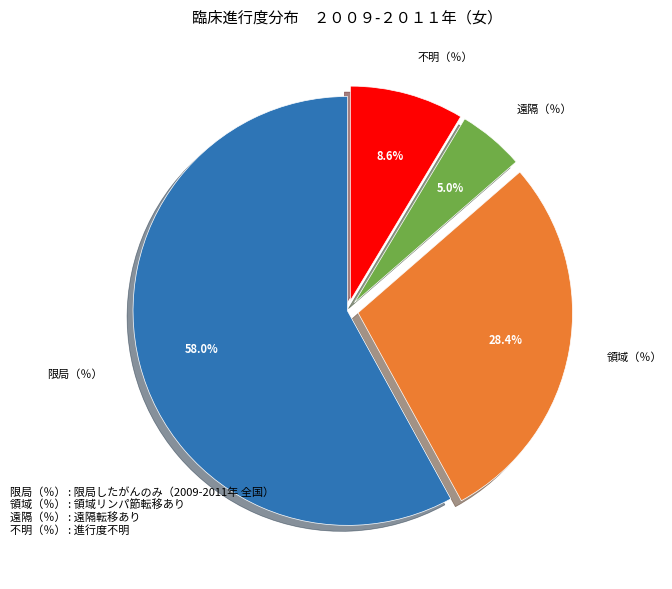

What is the majority slice?

限局（％）